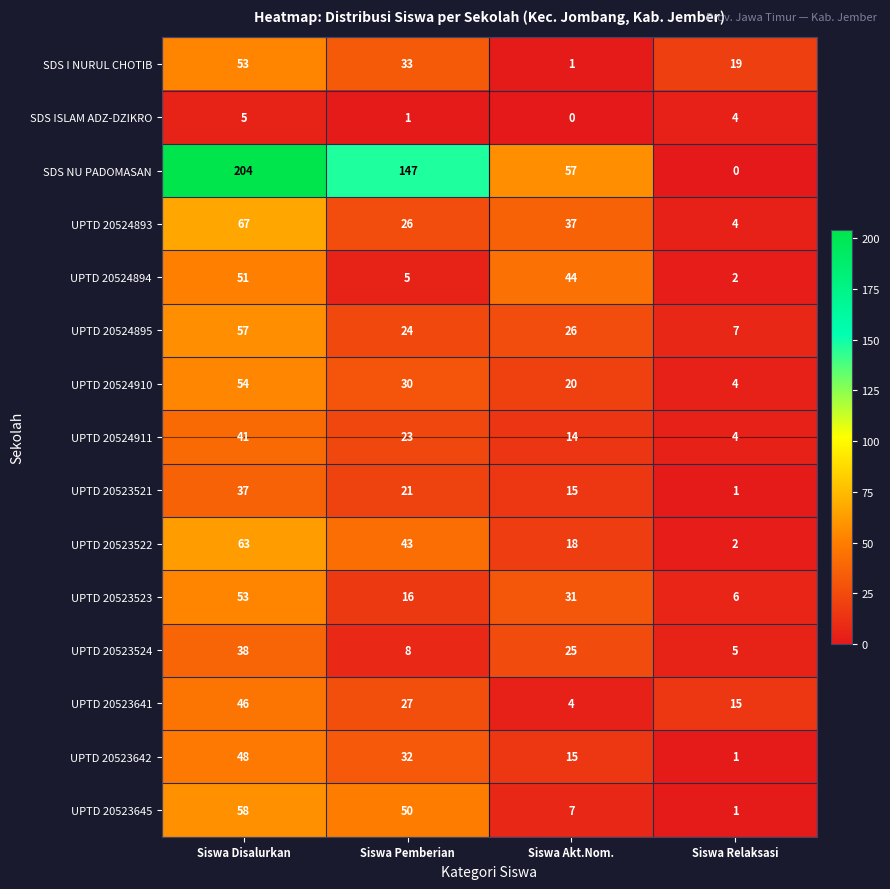

True or false: UPTD 20523642 has a value of 1 at Siswa Relaksasi.

True